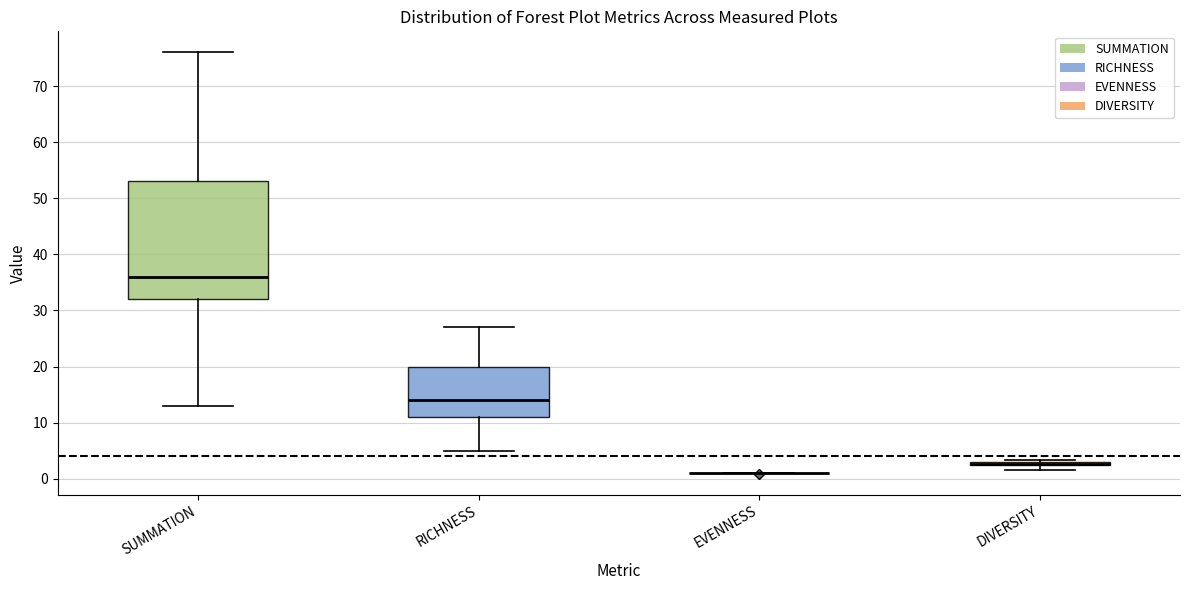

Where is the upper edge of the box for SUMMATION on the y-axis? The values are not printed on the chart, so give them approximately, as read against the axis.

53